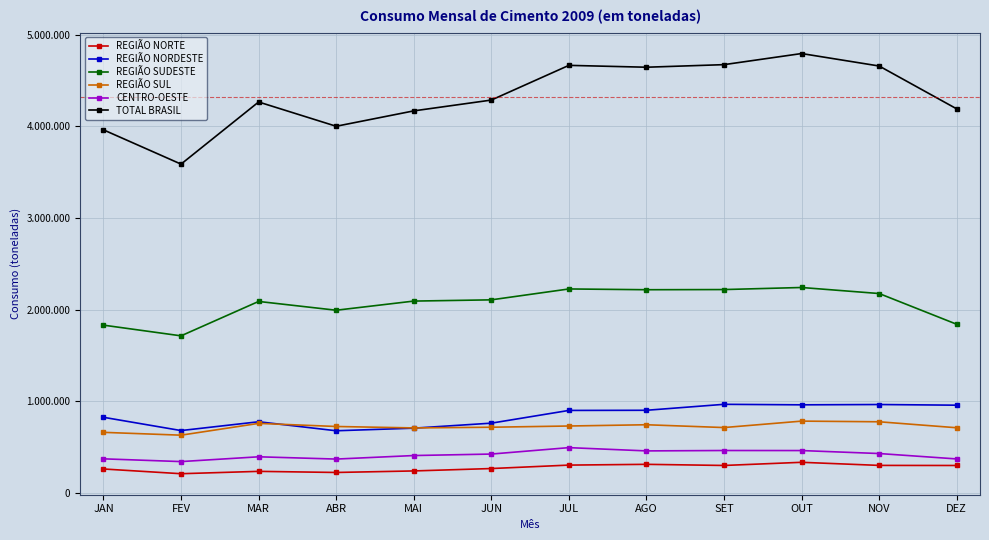

Rank the series by their maximum value, from highest to lowest.

TOTAL BRASIL, REGIÃO SUDESTE, REGIÃO NORDESTE, REGIÃO SUL, CENTRO-OESTE, REGIÃO NORTE